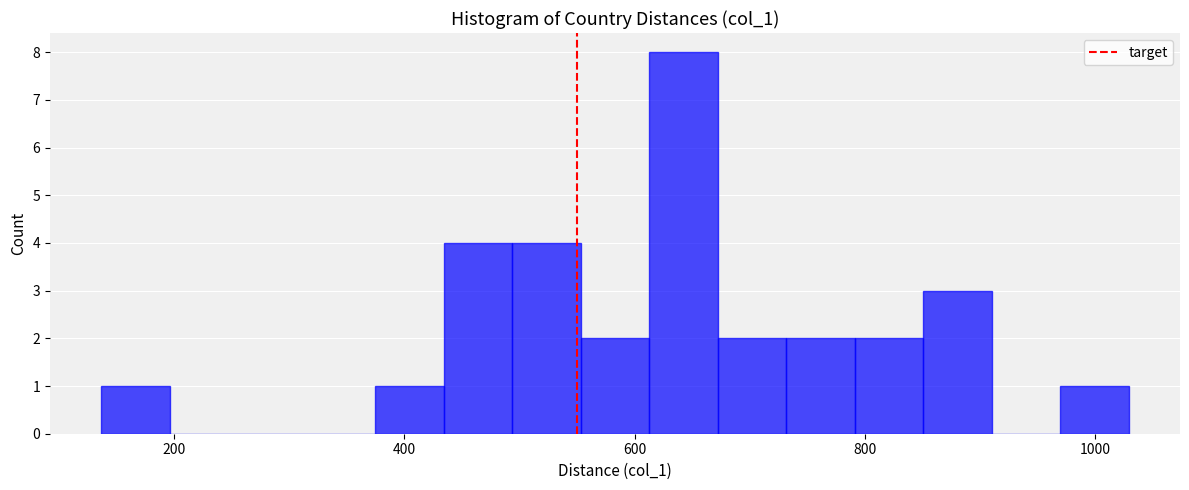

Around what value on the x-axis is the tallest bar? Give the approximate position of its centre, as read against the axis.

640